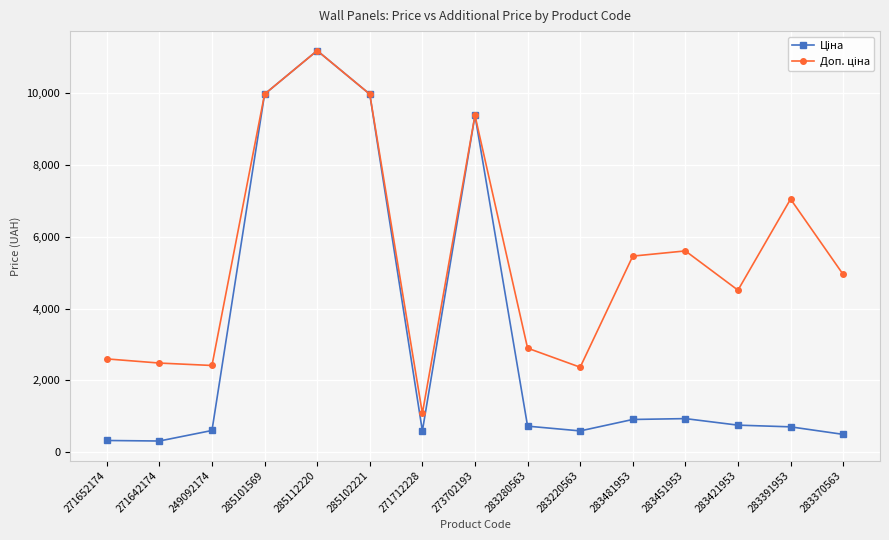

What is the label of the 13th point from the left?

283421953